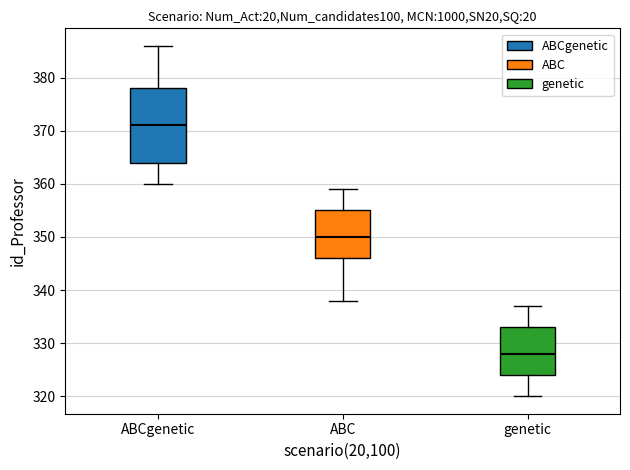

Comparing the boxes themselves (not the whiskers), which one is the tallest?

ABCgenetic